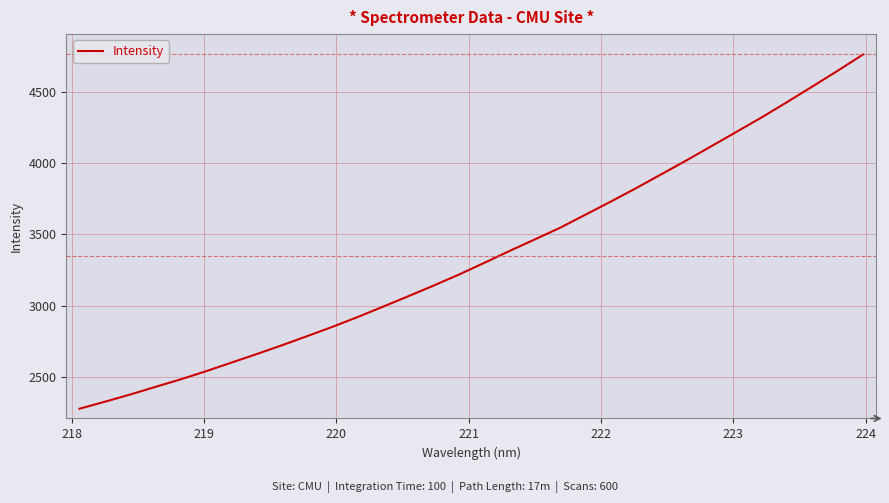

What is the minimum value shown in the chart?

2275.8